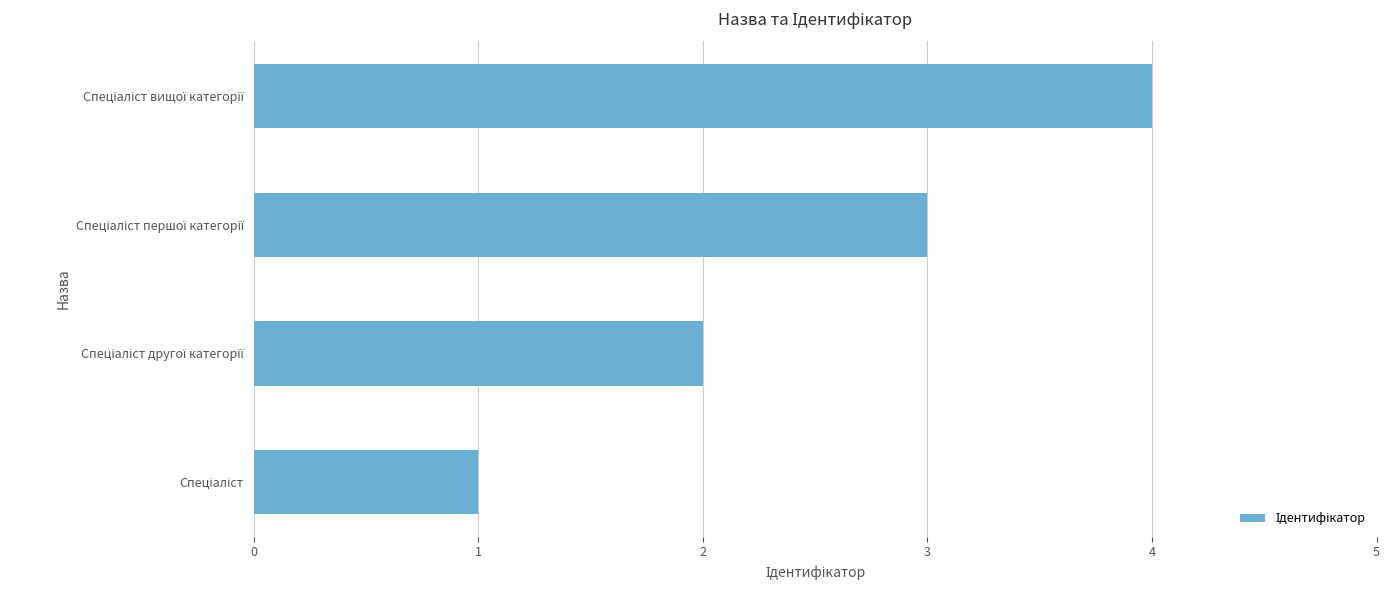

What is the difference between the maximum and minimum values?

3